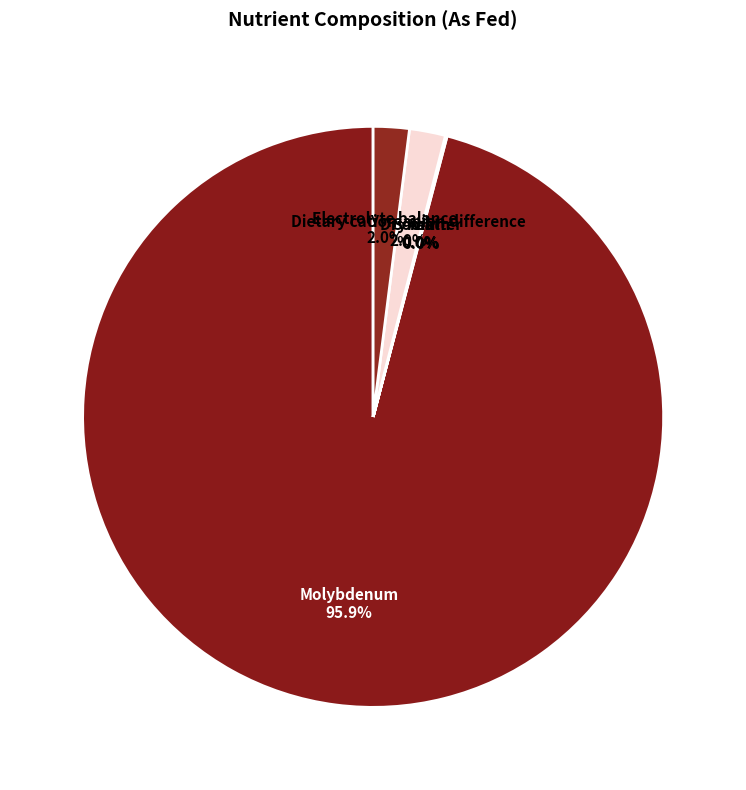

How many segments does this pie chart have?

6